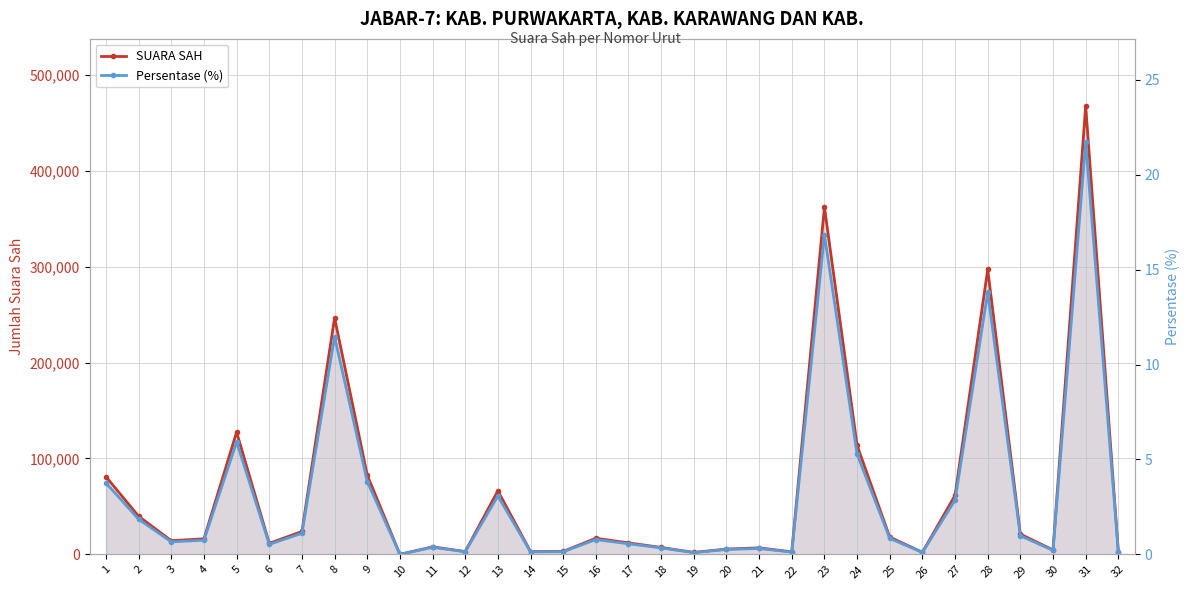

True or false: Persentase (%) and SUARA SAH intersect in this chart.

False